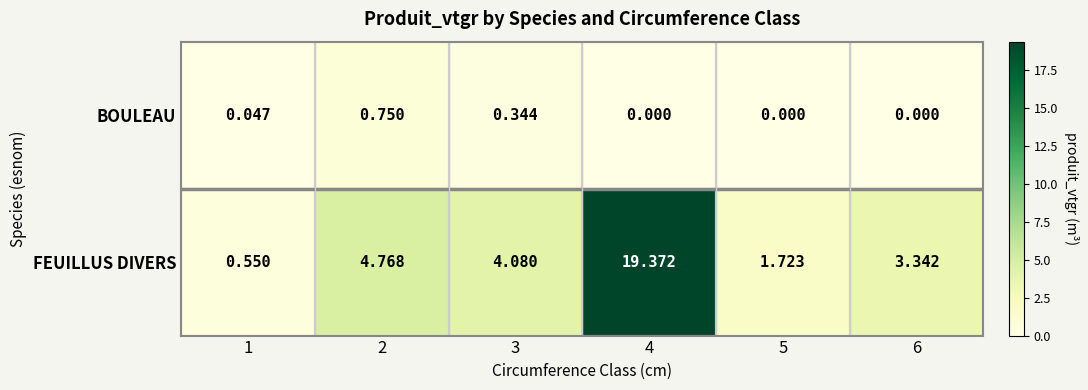

Which series has the largest total across all categories?

FEUILLUS DIVERS